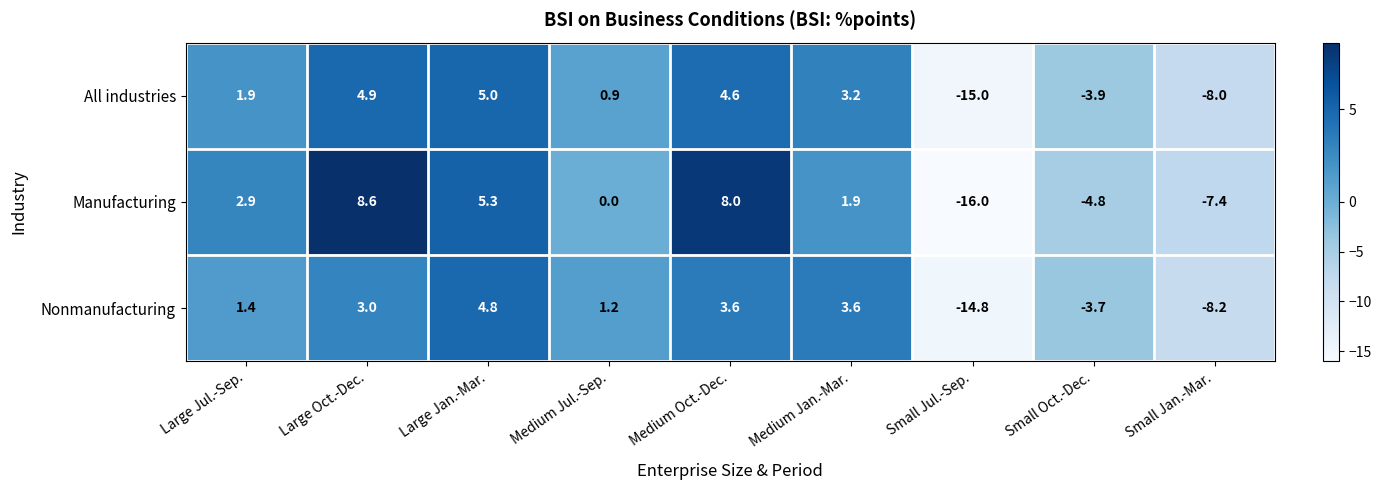

Reading left to right, list all the values displayed in this chart.

All industries: 1.9	4.9	5.0	0.9	4.6	3.2	-15.0	-3.9	-8.0
Manufacturing: 2.9	8.6	5.3	0.0	8.0	1.9	-16.0	-4.8	-7.4
Nonmanufacturing: 1.4	3.0	4.8	1.2	3.6	3.6	-14.8	-3.7	-8.2